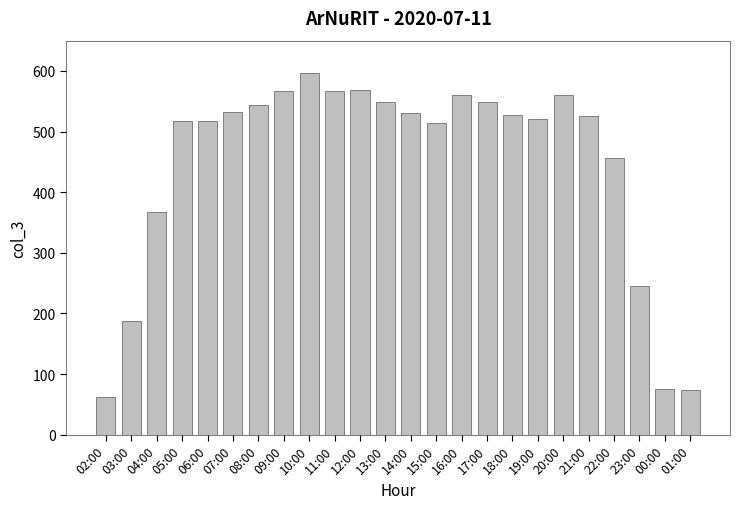

How many values are below 528?

12